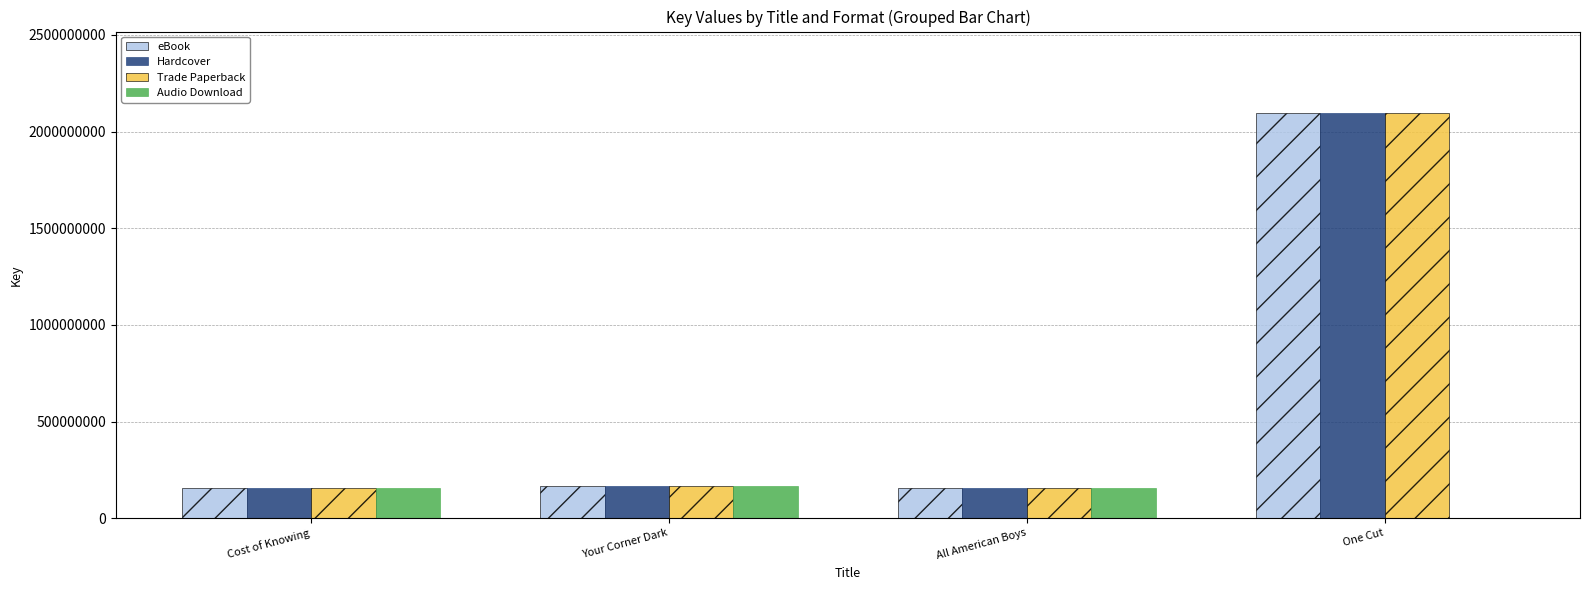

What are all the series names shown in the legend?

eBook, Hardcover, Trade Paperback, Audio Download